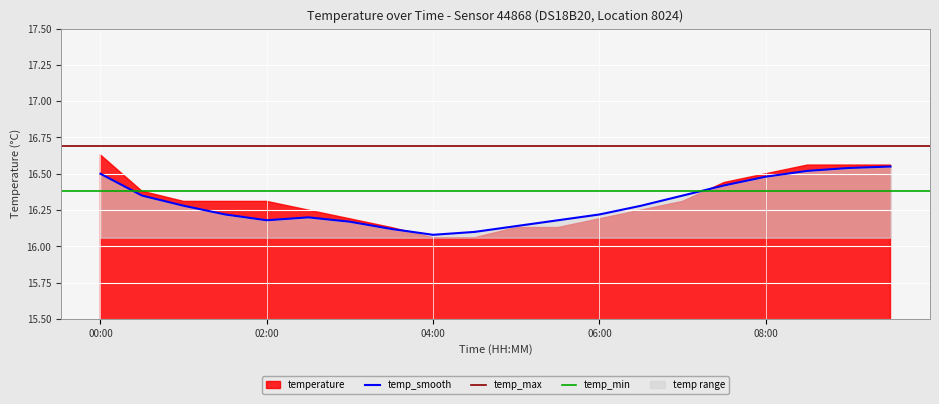

The value of temp_smooth at 08:00 is 16.5. True or false?

True